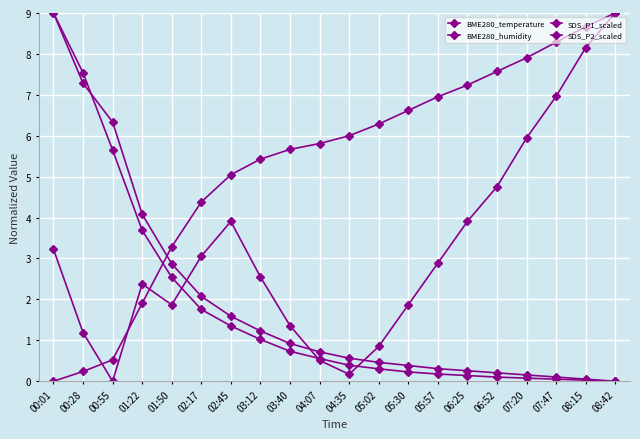

Count the number of categories in the chart.

20